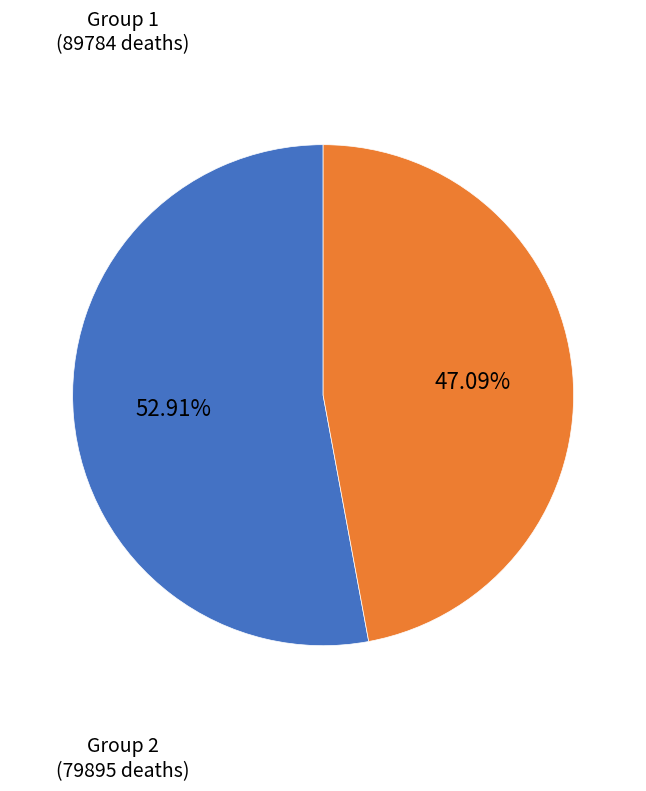

Does any single category account for the majority?

Yes